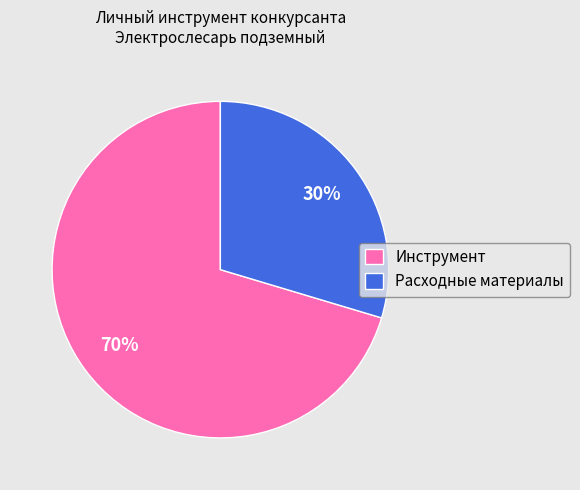

To the nearest percent, what percentage of the pie is Инструмент?

70%